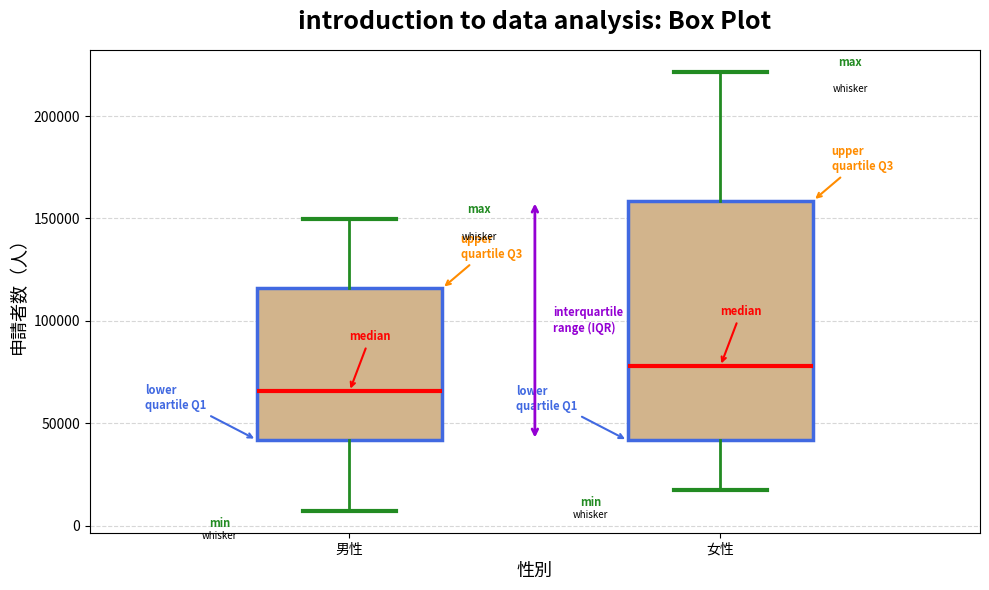

Reading left to right, transcribe this box plot: for each box, give where its median line is, the range the box spans, and where its two whiskers end, as read against the y-axis. The values are not printed on the chart, so give them approximately, as read against the axis.

男性: median 65000, box 40000 to 115000, whiskers 5000 to 150000
女性: median 80000, box 40000 to 160000, whiskers 20000 to 220000